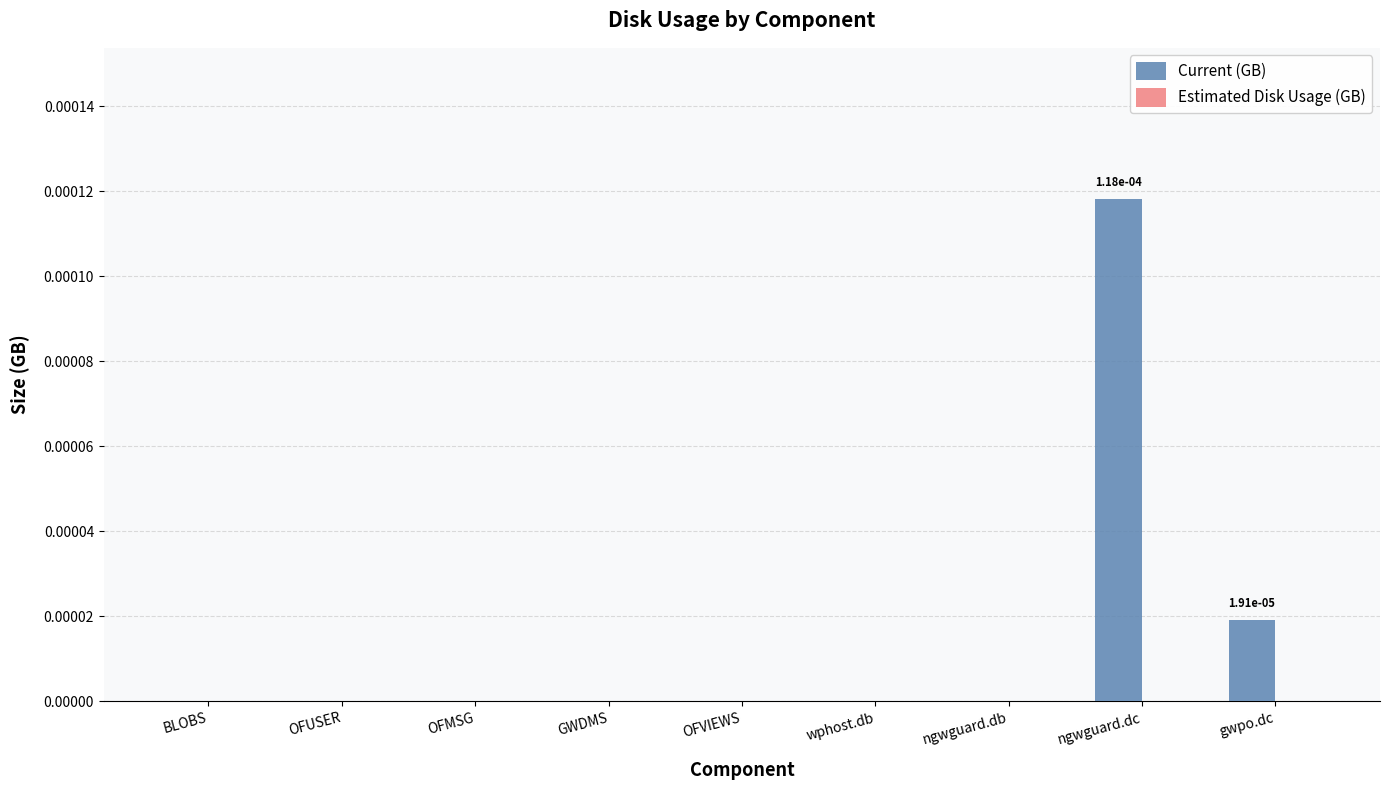

Which has a higher value, gwpo.dc or OFUSER?

gwpo.dc